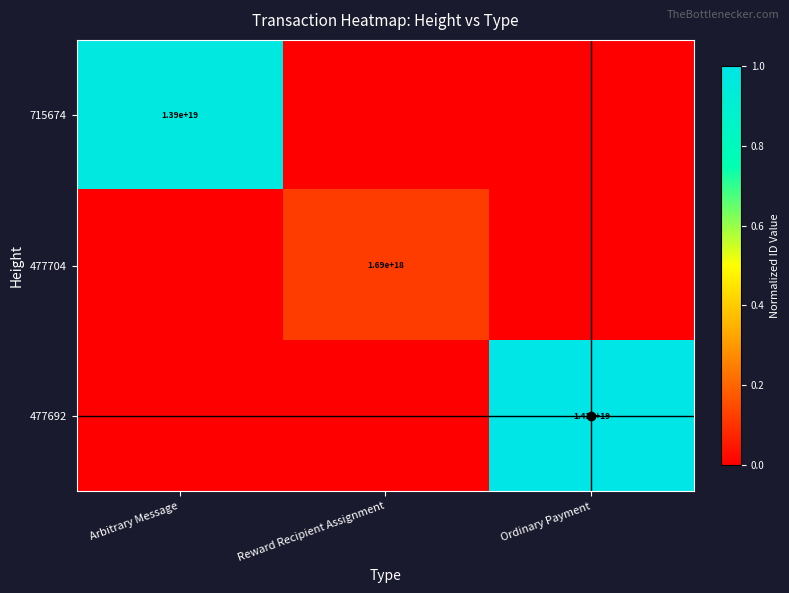

True or false: 715674 has a value of 13900000000000000000 at Arbitrary Message.

True